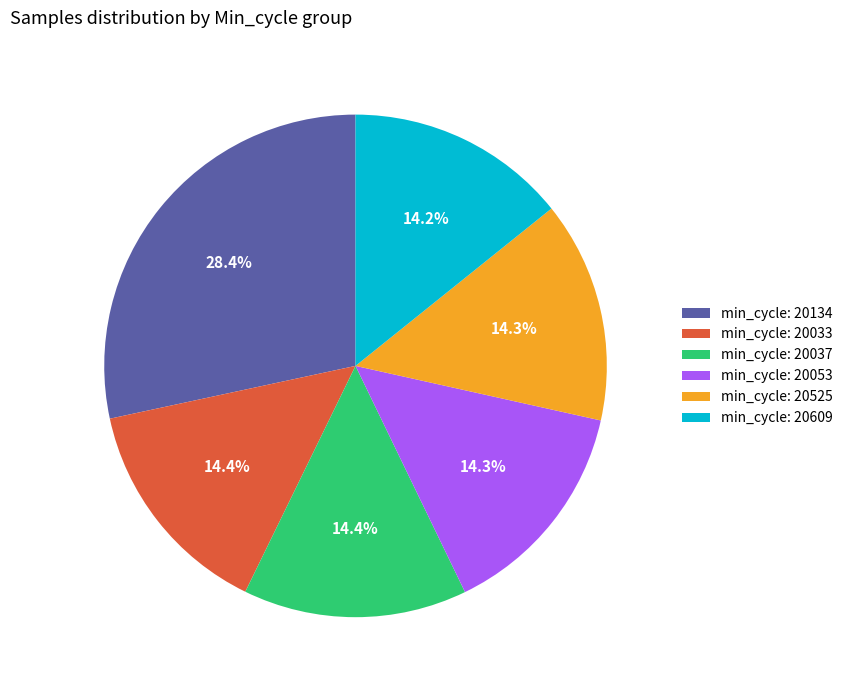

Do min_cycle: 20525 and min_cycle: 20033 together represent more than half of the pie?

No